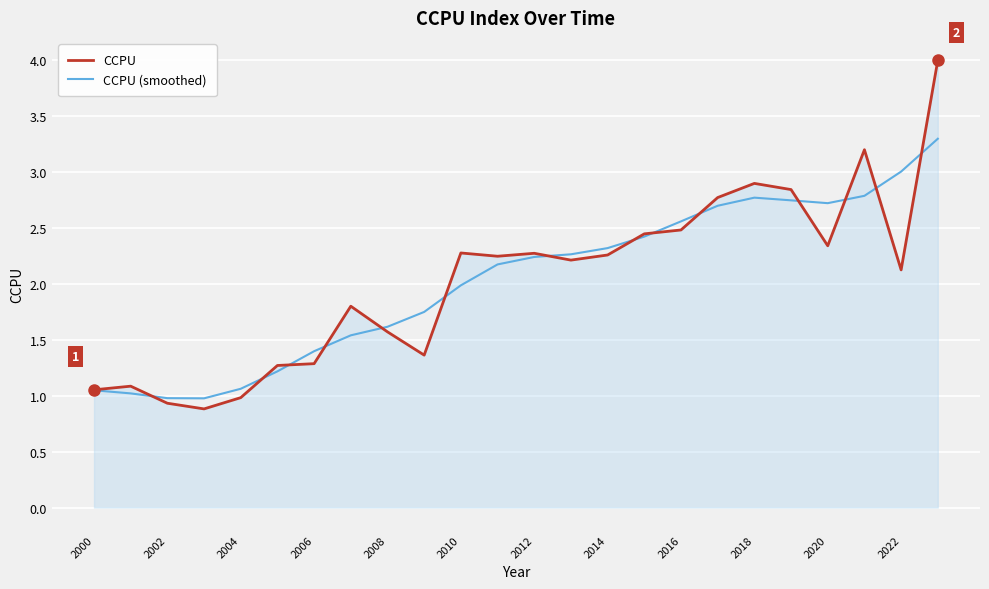

What is the highest value of the CCPU series?

4.0